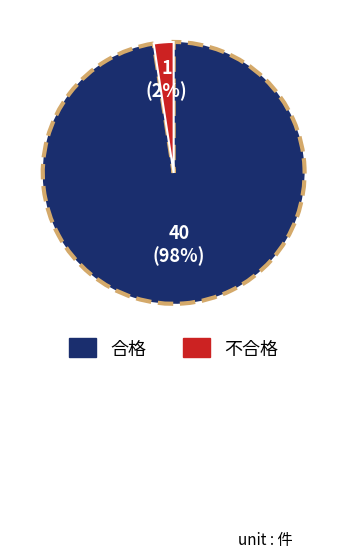

What percentage is the 合格 slice, to the nearest percent?

98%